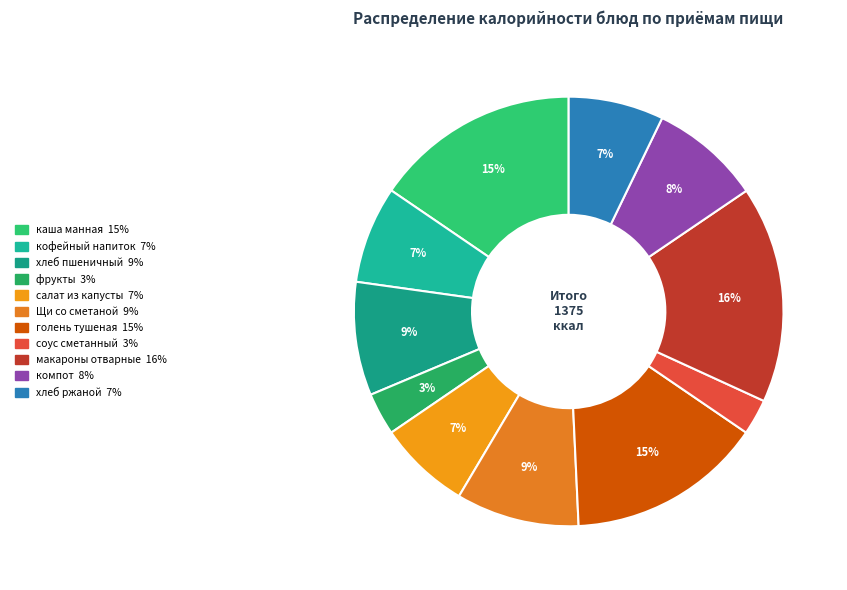

How many slices are in this pie chart?

11